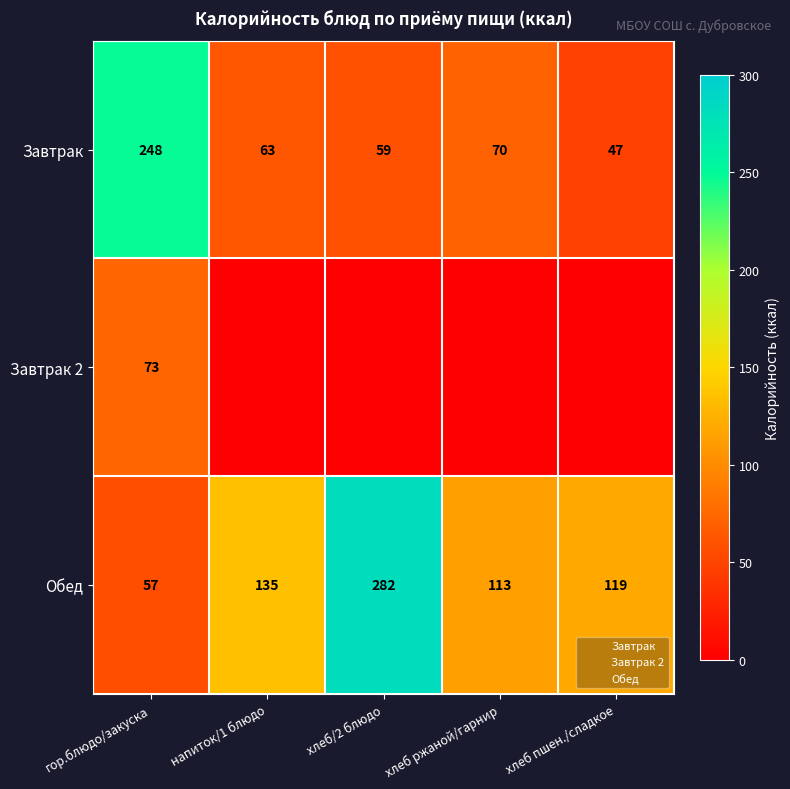

What is the total value across all series at напиток/1 блюдо?

198.0